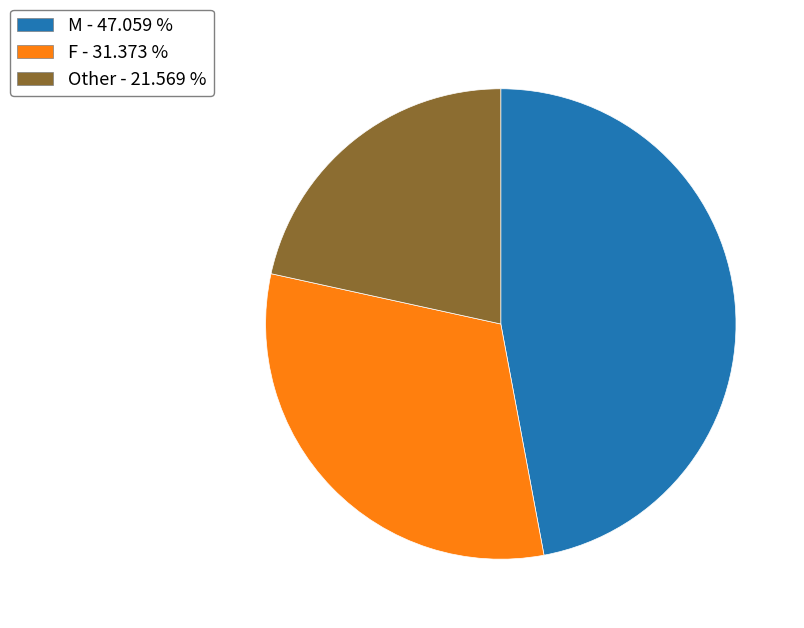

Do M - 47.059 % and Other - 21.569 % together represent more than half of the pie?

Yes